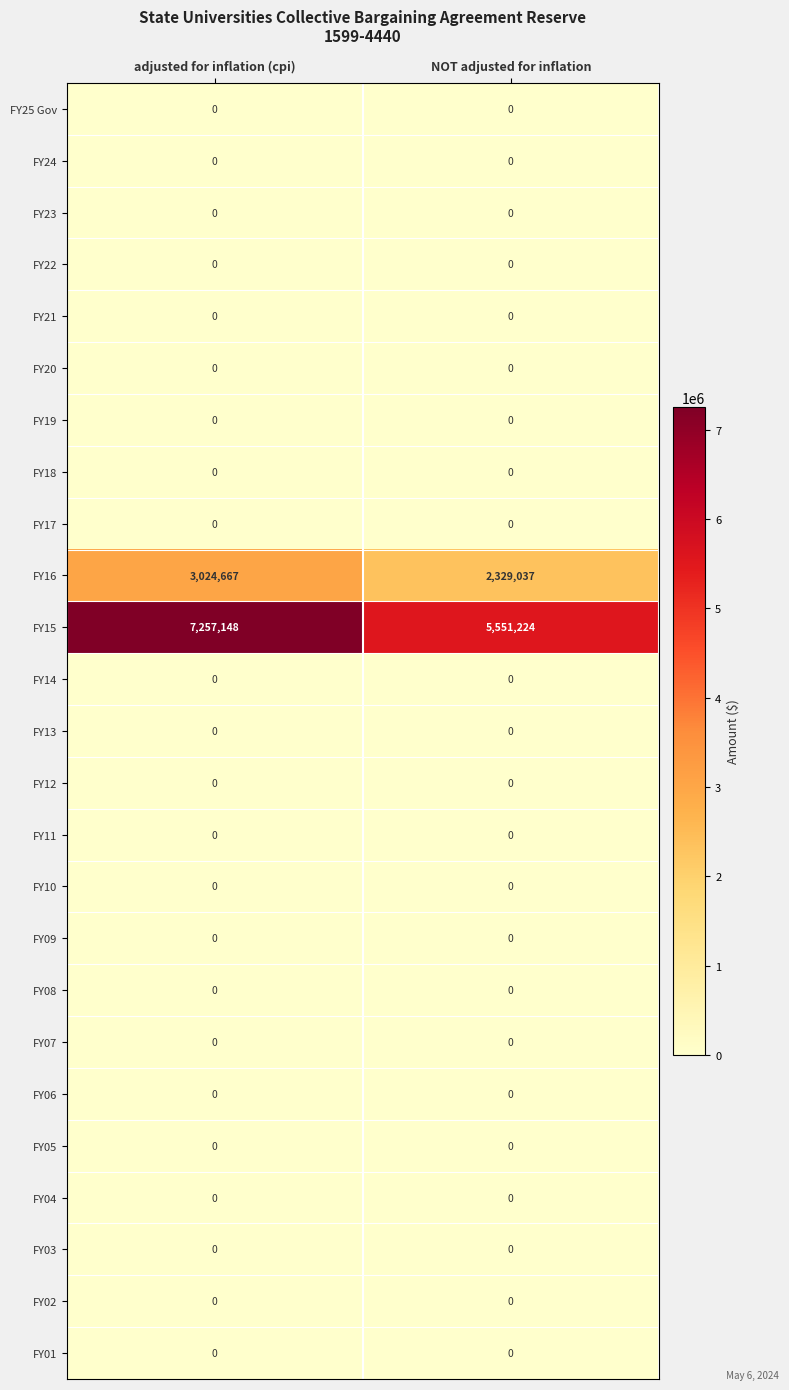

Is it true that FY18 equals 0 at adjusted for inflation (cpi)?

True